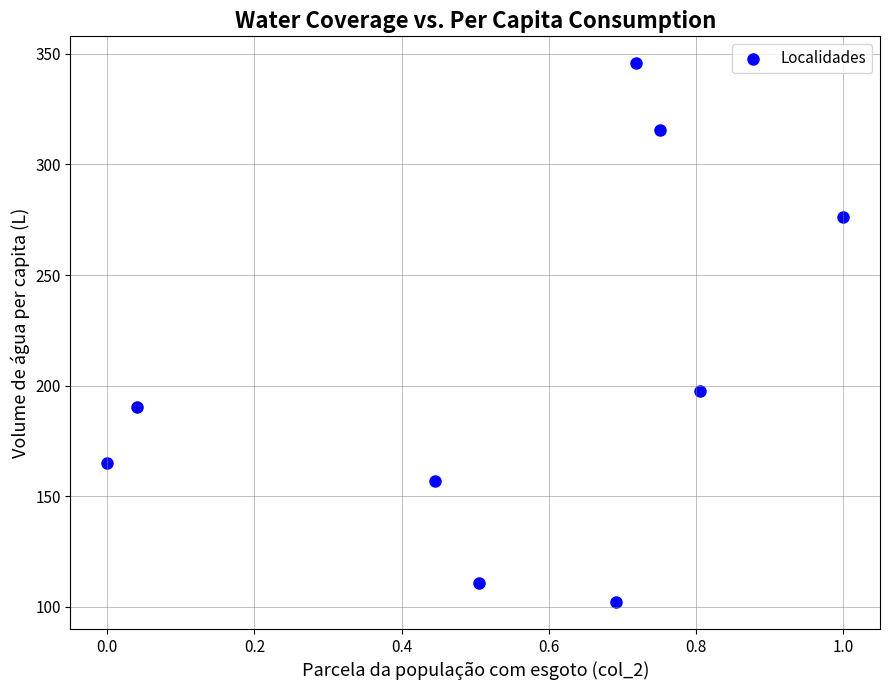

What is the average X value?

0.6